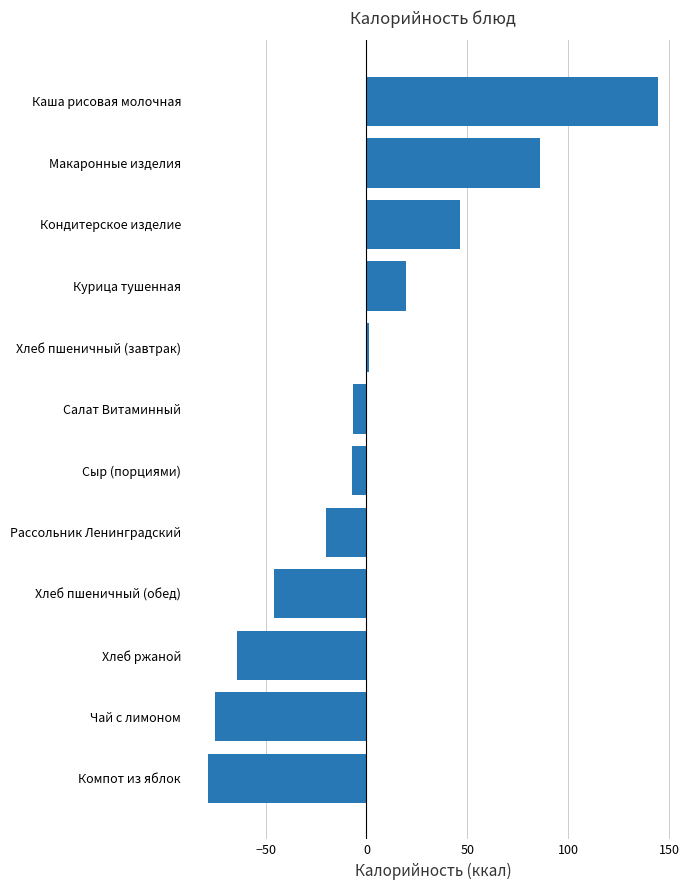

How many categories are shown in the chart?

12